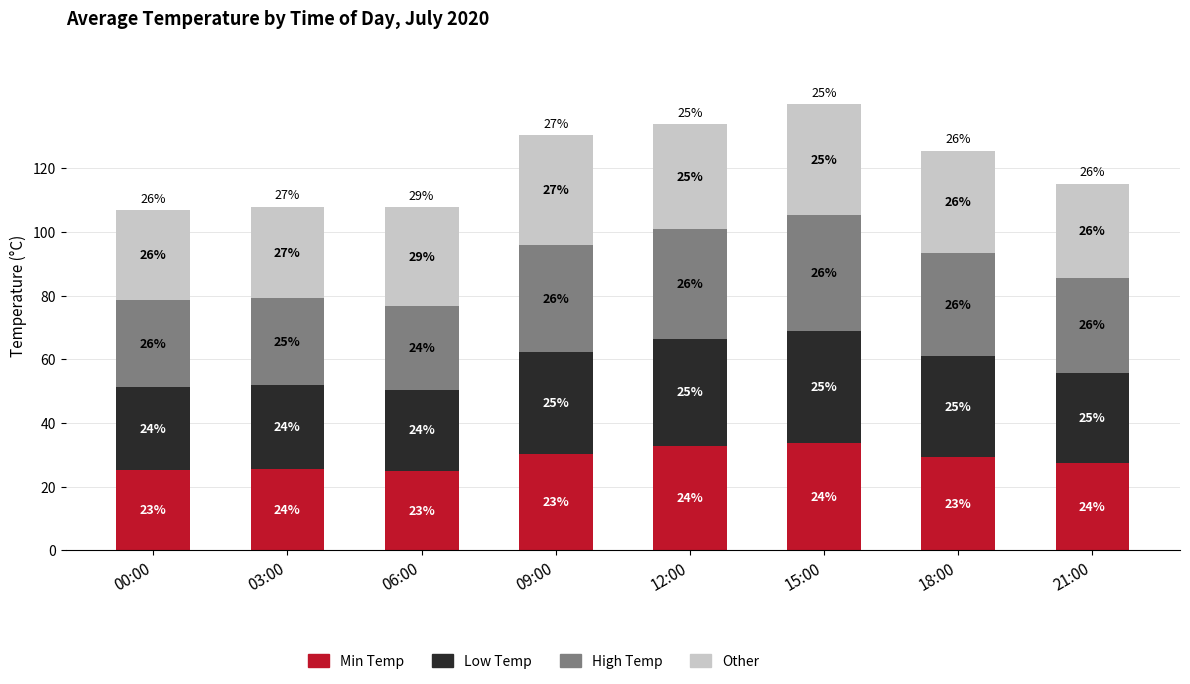

What is the minimum value for Min Temp?

24.9